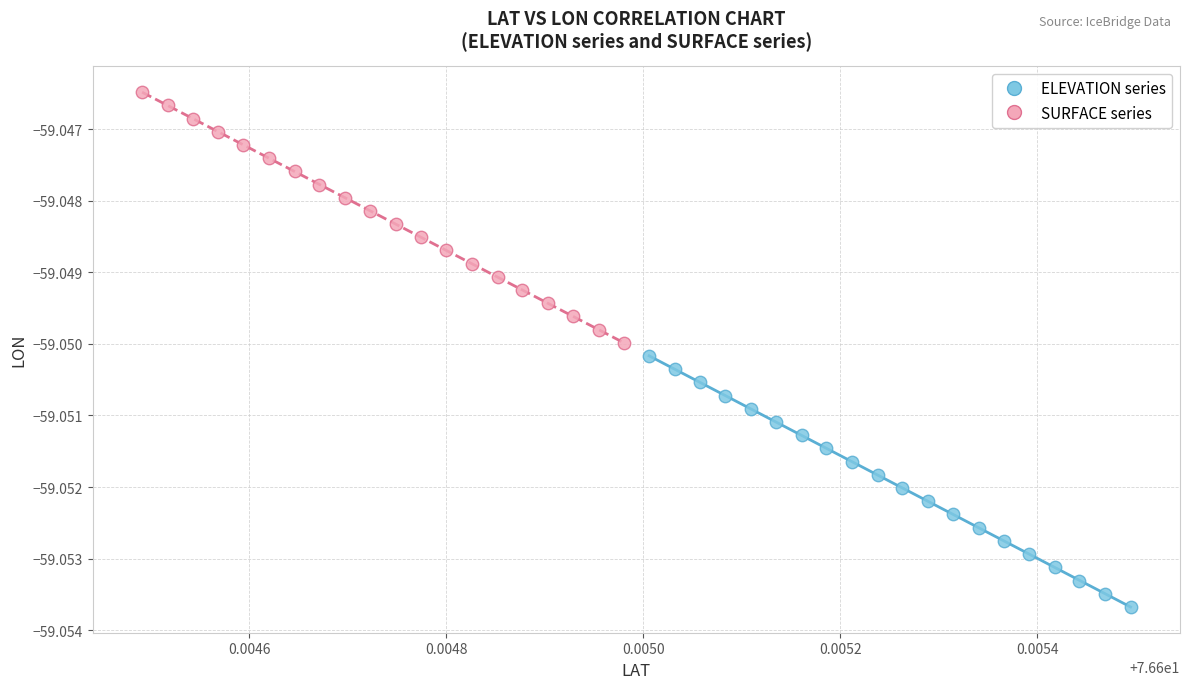

Which series contains the highest Y value?

SURFACE series